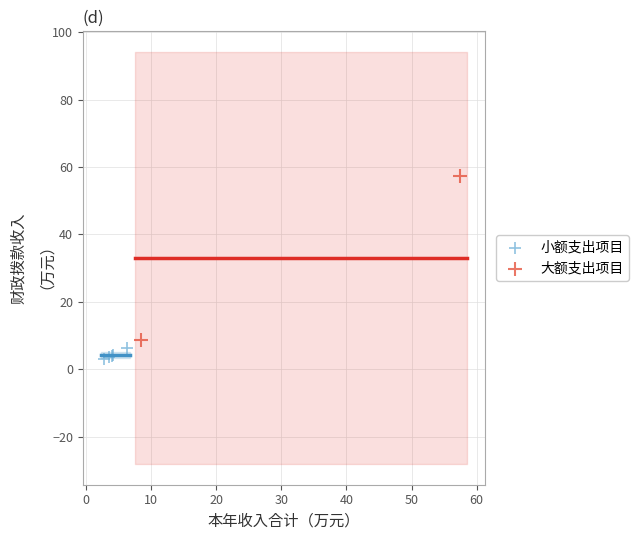

Which series has the largest Y range (max minus min)?

大额支出项目